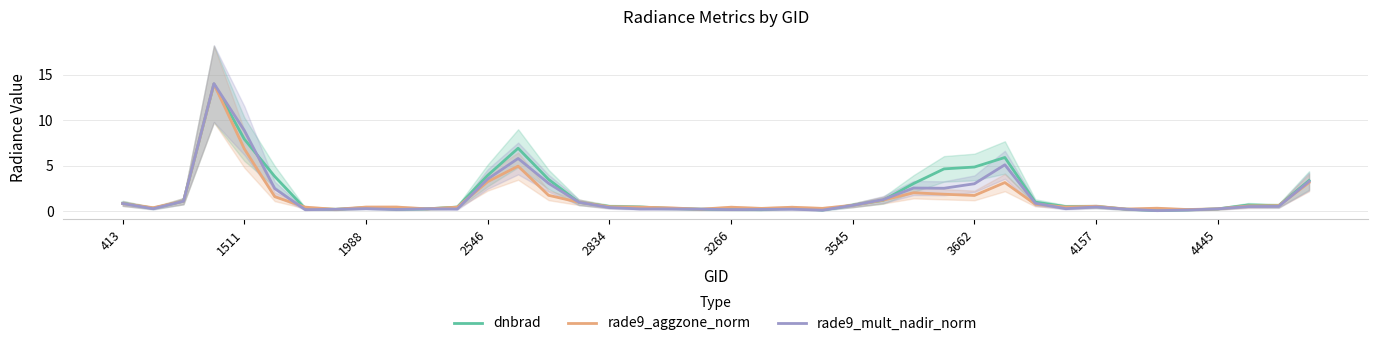

Is it true that rade9_mult_nadir_norm equals 0.3 at 4445?

True